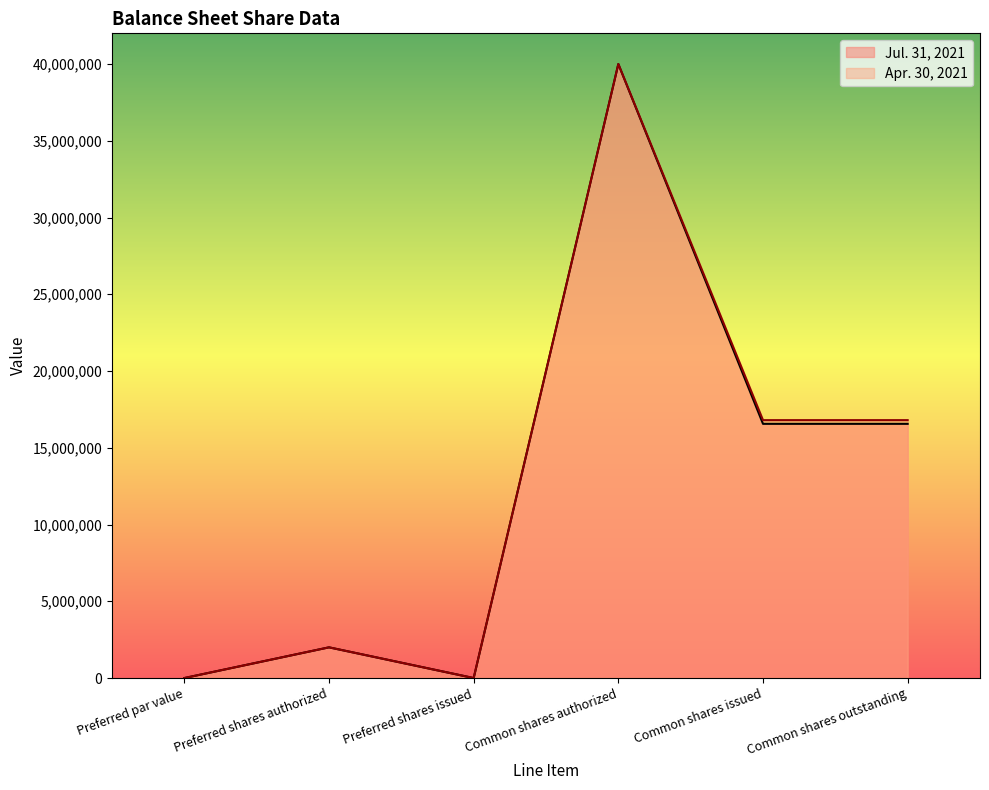

What is the difference between the maximum and second lowest values in the Apr. 30, 2021 series?

39999999